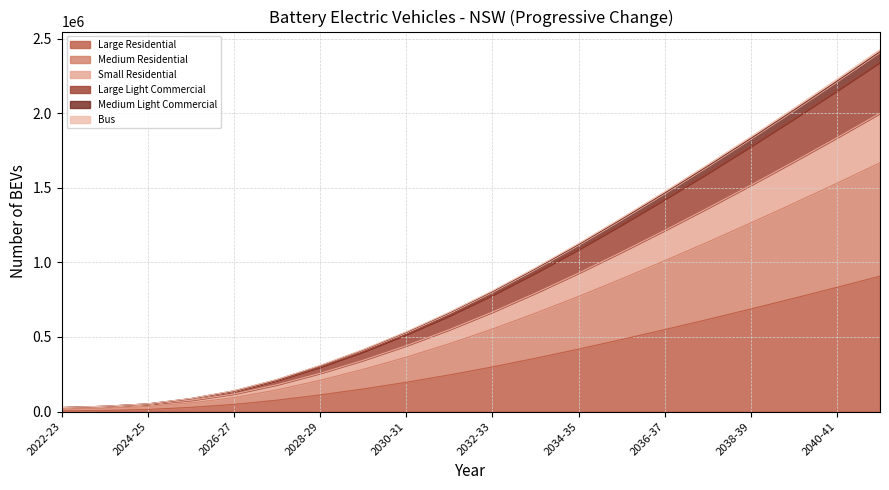

Between 2036-37 and 2028-29, which is larger?

2036-37